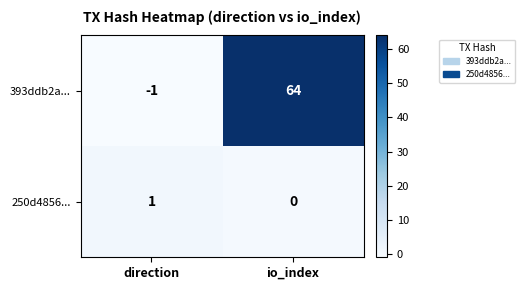

What is the maximum value shown in the chart?

64